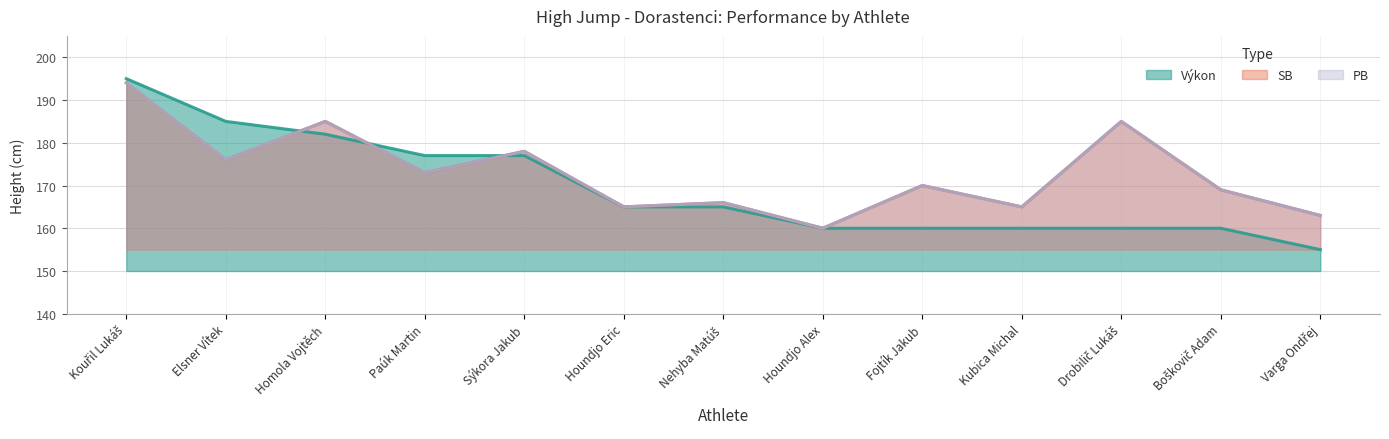

Reading left to right, what are all the values shown in this chart?

Výkon: Kouřil Lukáš=195	Elsner Vítek=185	Homola Vojtěch=182	Paúk Martin=177	Sýkora Jakub=177	Houndjo Eric=165	Nehyba Matúš=165	Houndjo Alex=160	Fojtík Jakub=160	Kubica Michal=160	Drobilič Lukáš=160	Boškovič Adam=160	Varga Ondřej=155
SB: Kouřil Lukáš=194	Elsner Vítek=176	Homola Vojtěch=185	Paúk Martin=173	Sýkora Jakub=178	Houndjo Eric=165	Nehyba Matúš=166	Houndjo Alex=160	Fojtík Jakub=170	Kubica Michal=165	Drobilič Lukáš=185	Boškovič Adam=169	Varga Ondřej=163
PB: Kouřil Lukáš=194	Elsner Vítek=176	Homola Vojtěch=185	Paúk Martin=173	Sýkora Jakub=178	Houndjo Eric=165	Nehyba Matúš=166	Houndjo Alex=160	Fojtík Jakub=170	Kubica Michal=165	Drobilič Lukáš=185	Boškovič Adam=169	Varga Ondřej=163